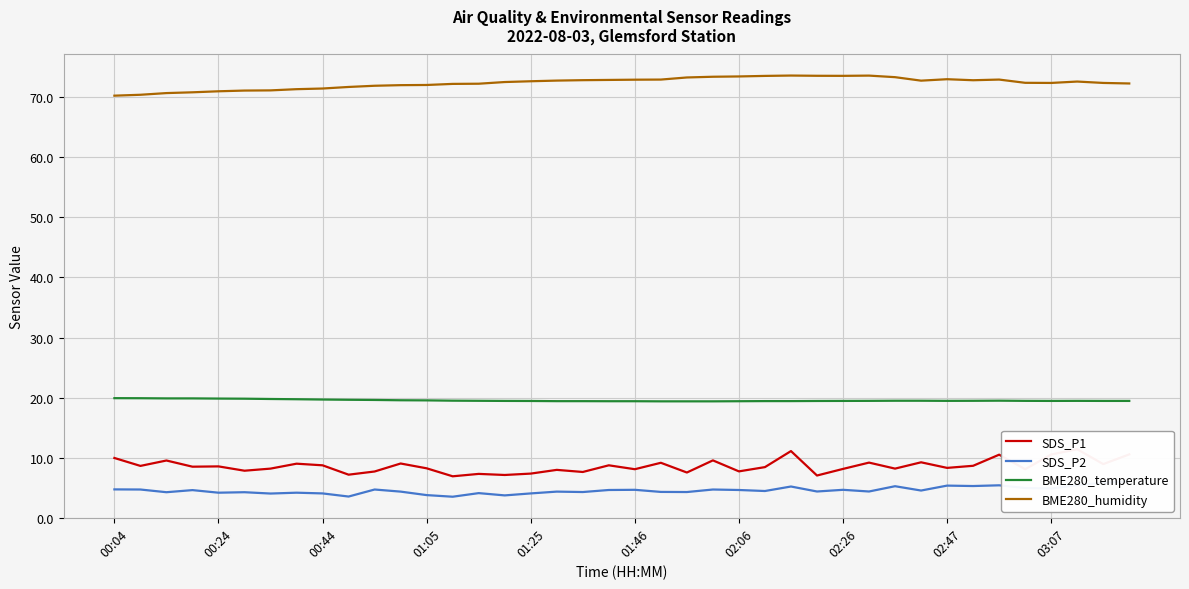

What is the lowest value of the SDS_P2 series?

3.5